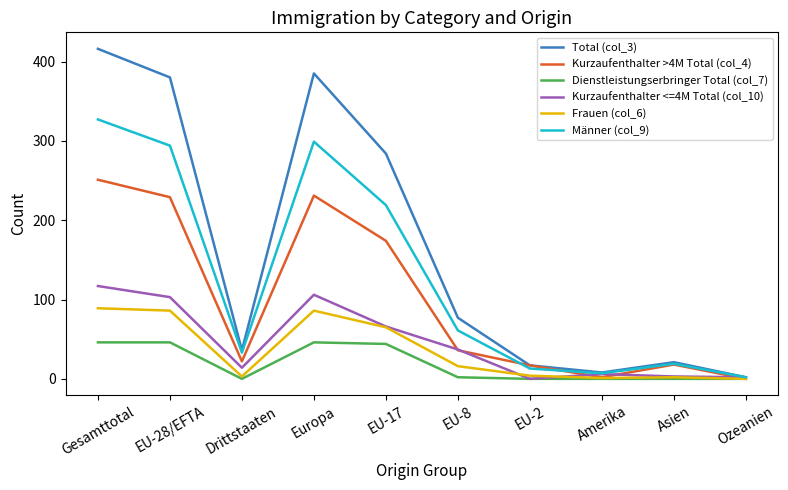

Count the number of data series in this chart.

6